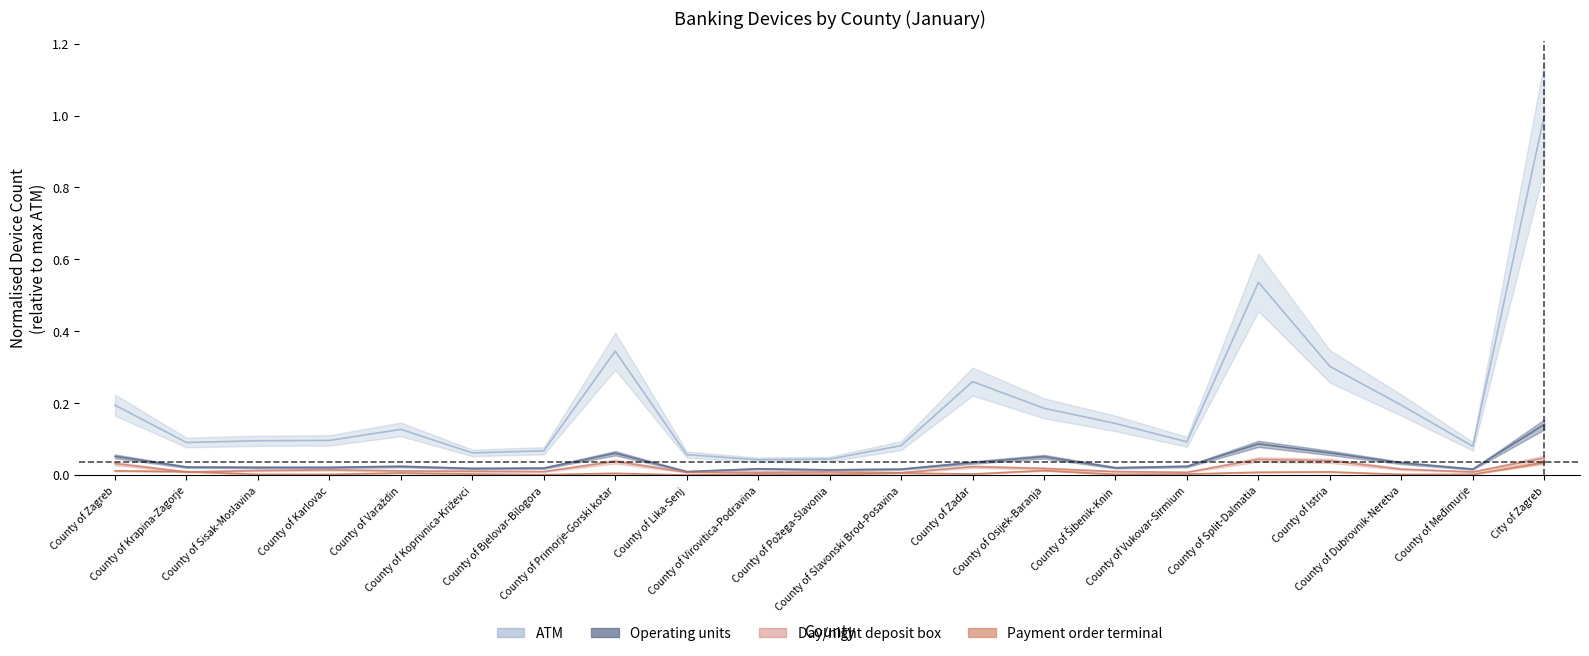

Reading right to left, transcribe all the data shown in this chart.

ATM: City of Zagreb=1.0	County of Međimurje=0.1	County of Dubrovnik-Neretva=0.2	County of Istria=0.3	County of Split-Dalmatia=0.5	County of Vukovar-Sirmium=0.1	County of Šibenik-Knin=0.1	County of Osijek-Baranja=0.2	County of Zadar=0.3	County of Slavonski Brod-Posavina=0.1	County of Požega-Slavonia=0.0	County of Virovitica-Podravina=0.0	County of Lika-Senj=0.1	County of Primorje-Gorski kotar=0.3	County of Bjelovar-Bilogora=0.1	County of Koprivnica-Križevci=0.1	County of Varaždin=0.1	County of Karlovac=0.1	County of Sisak-Moslavina=0.1	County of Krapina-Zagorje=0.1	County of Zagreb=0.2
Operating units: City of Zagreb=0.1	County of Međimurje=0.0	County of Dubrovnik-Neretva=0.0	County of Istria=0.1	County of Split-Dalmatia=0.1	County of Vukovar-Sirmium=0.0	County of Šibenik-Knin=0.0	County of Osijek-Baranja=0.1	County of Zadar=0.0	County of Slavonski Brod-Posavina=0.0	County of Požega-Slavonia=0.0	County of Virovitica-Podravina=0.0	County of Lika-Senj=0.0	County of Primorje-Gorski kotar=0.1	County of Bjelovar-Bilogora=0.0	County of Koprivnica-Križevci=0.0	County of Varaždin=0.0	County of Karlovac=0.0	County of Sisak-Moslavina=0.0	County of Krapina-Zagorje=0.0	County of Zagreb=0.1
Day/night deposit box: City of Zagreb=0.0	County of Međimurje=0.0	County of Dubrovnik-Neretva=0.0	County of Istria=0.0	County of Split-Dalmatia=0.0	County of Vukovar-Sirmium=0.0	County of Šibenik-Knin=0.0	County of Osijek-Baranja=0.0	County of Zadar=0.0	County of Slavonski Brod-Posavina=0.0	County of Požega-Slavonia=0.0	County of Virovitica-Podravina=0.0	County of Lika-Senj=0.0	County of Primorje-Gorski kotar=0.0	County of Bjelovar-Bilogora=0.0	County of Koprivnica-Križevci=0.0	County of Varaždin=0.0	County of Karlovac=0.0	County of Sisak-Moslavina=0.0	County of Krapina-Zagorje=0.0	County of Zagreb=0.0
Payment order accepting terminal: City of Zagreb=0.0	County of Međimurje=0.0	County of Dubrovnik-Neretva=0.0	County of Istria=0.0	County of Split-Dalmatia=0.0	County of Vukovar-Sirmium=0.0	County of Šibenik-Knin=0.0	County of Osijek-Baranja=0.0	County of Zadar=0.0	County of Slavonski Brod-Posavina=0.0	County of Požega-Slavonia=0.0	County of Virovitica-Podravina=0.0	County of Lika-Senj=0.0	County of Primorje-Gorski kotar=0.0	County of Bjelovar-Bilogora=0.0	County of Koprivnica-Križevci=0.0	County of Varaždin=0.0	County of Karlovac=0.0	County of Sisak-Moslavina=0.0	County of Krapina-Zagorje=0.0	County of Zagreb=0.0